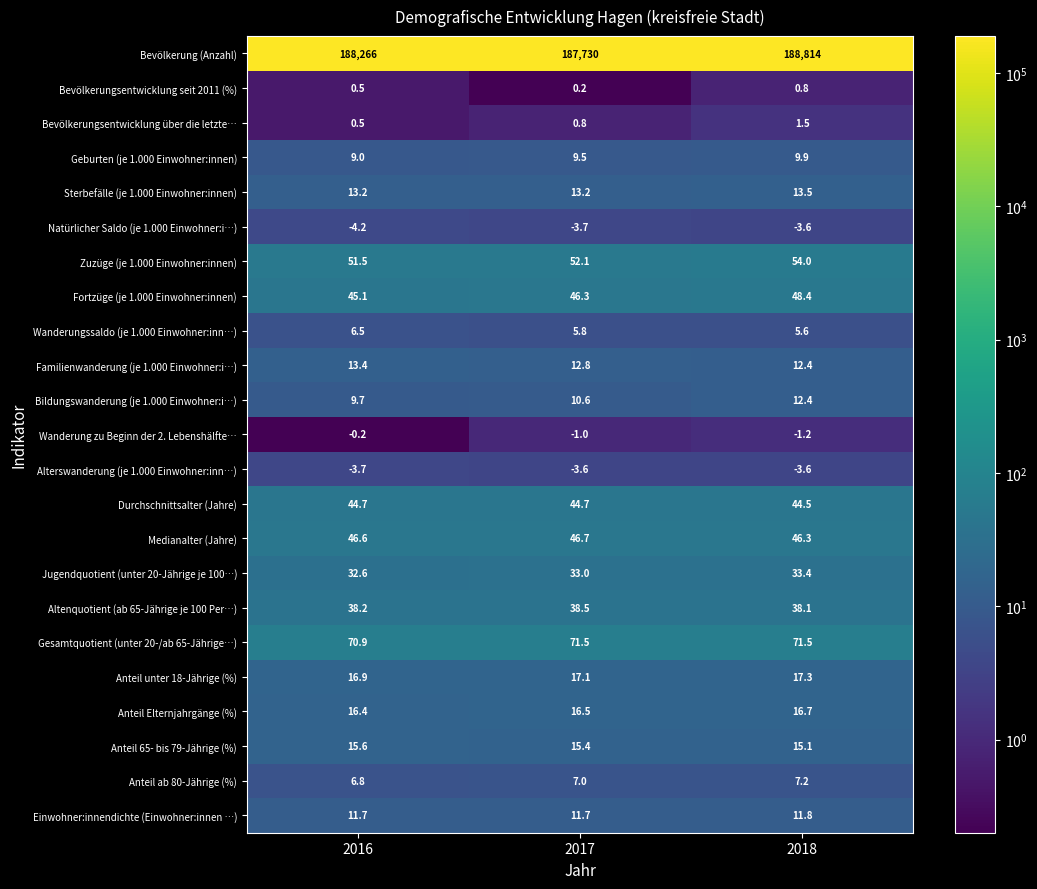

What is the difference between the maximum and second lowest values in the Bevölkerungsentwicklung über die letzte… series?

0.7